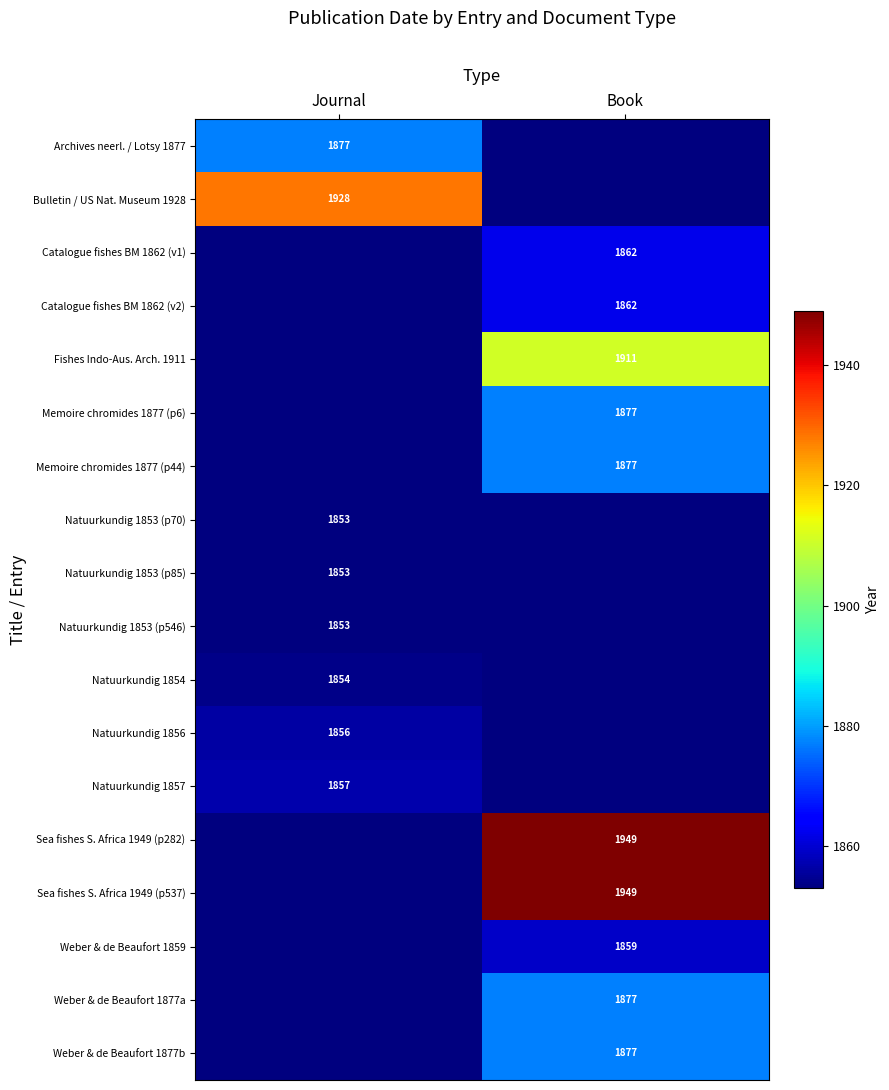

Between Journal and Book, which is larger?

Journal